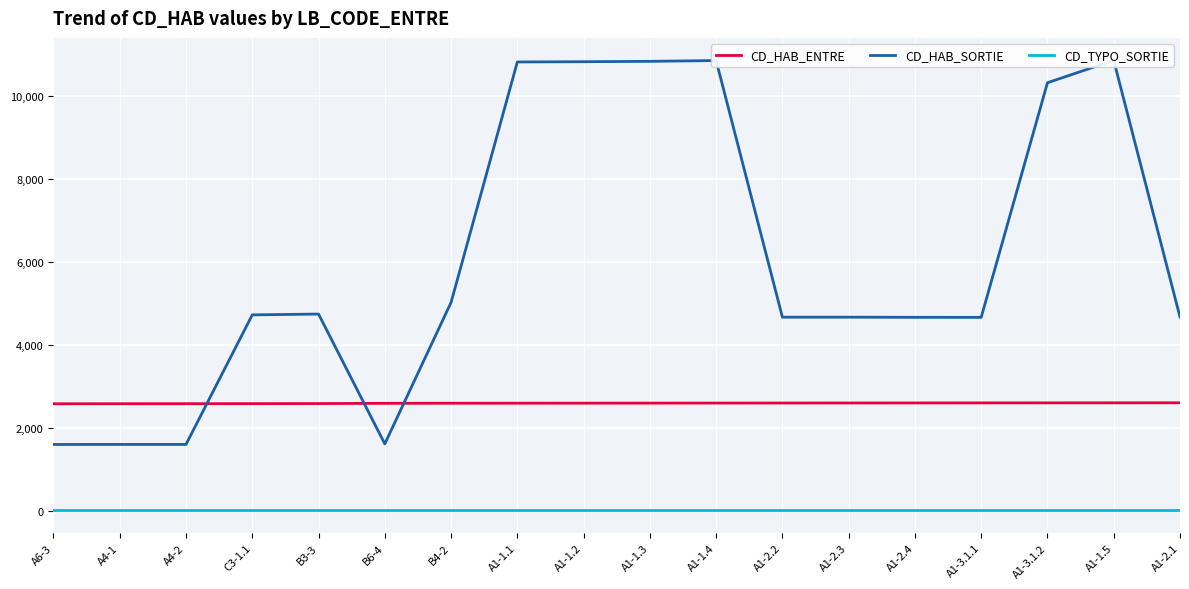

What is the label of the 8th point from the left?

A1-1.1